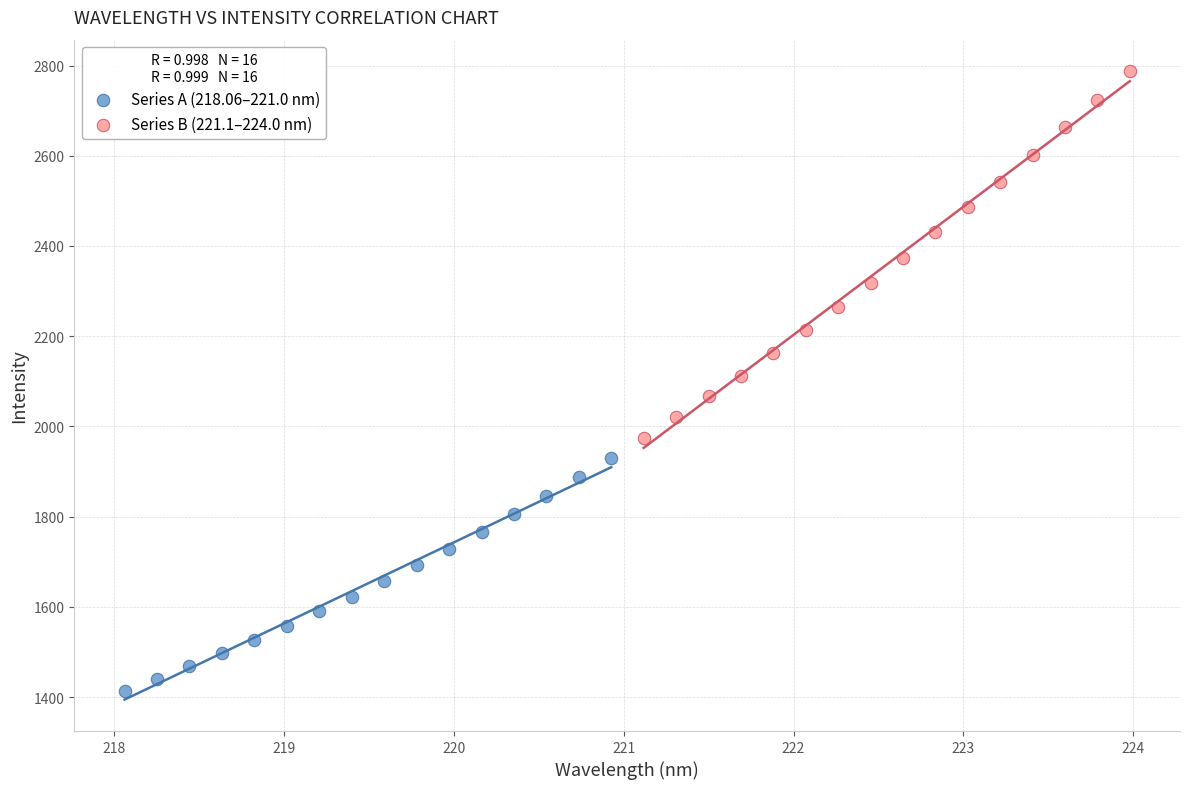

Which series has the widest spread of Y values?

Series B (221.1–224.0 nm)